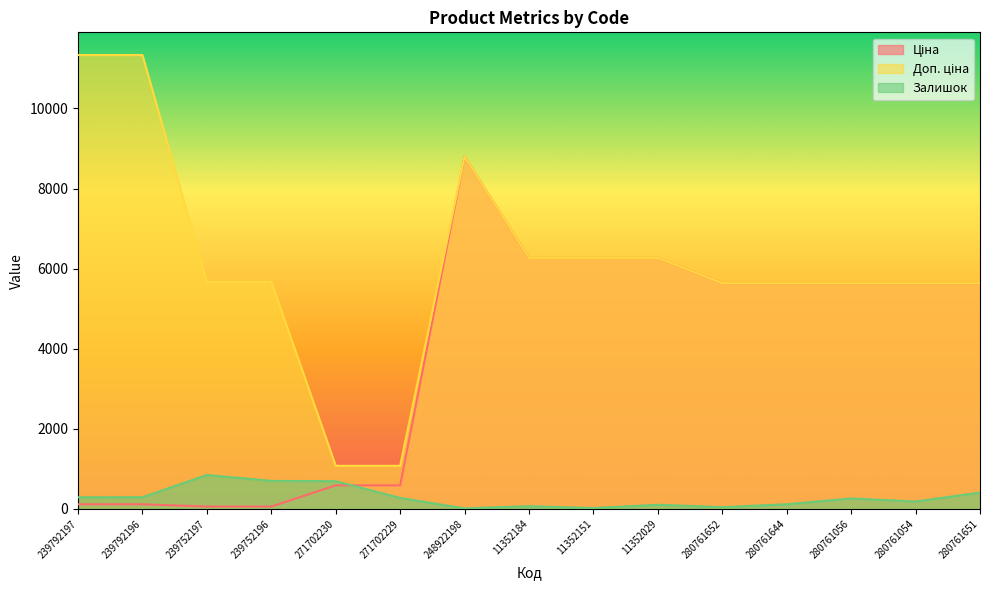

Which series has the largest total across all categories?

Доп. ціна